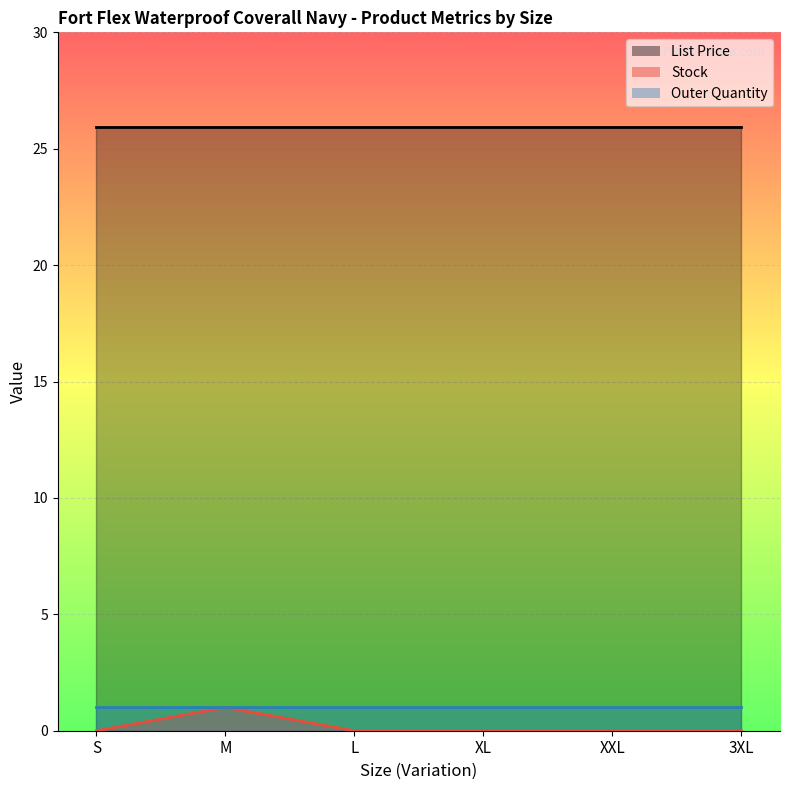

Which series changed the most between M and L?

Stock